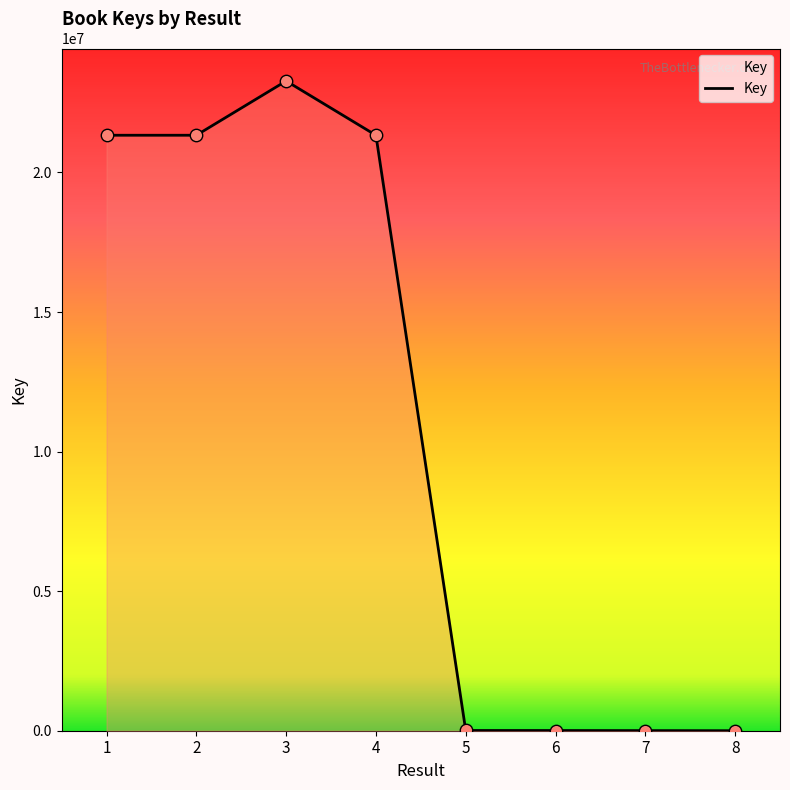

What is the change in value from 5 to 8?

-8263